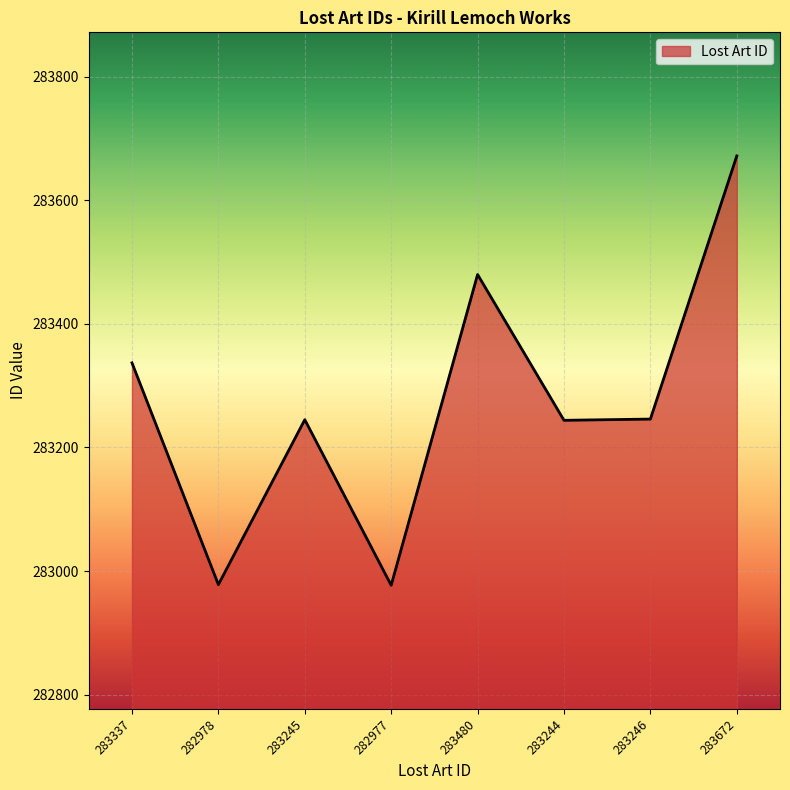

True or false: the data shows 135292 at 283244.

False